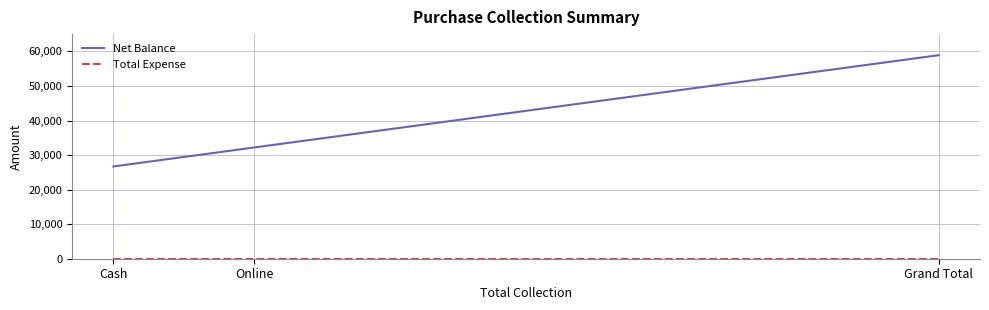

Which series has the largest range (max minus min)?

Net Balance